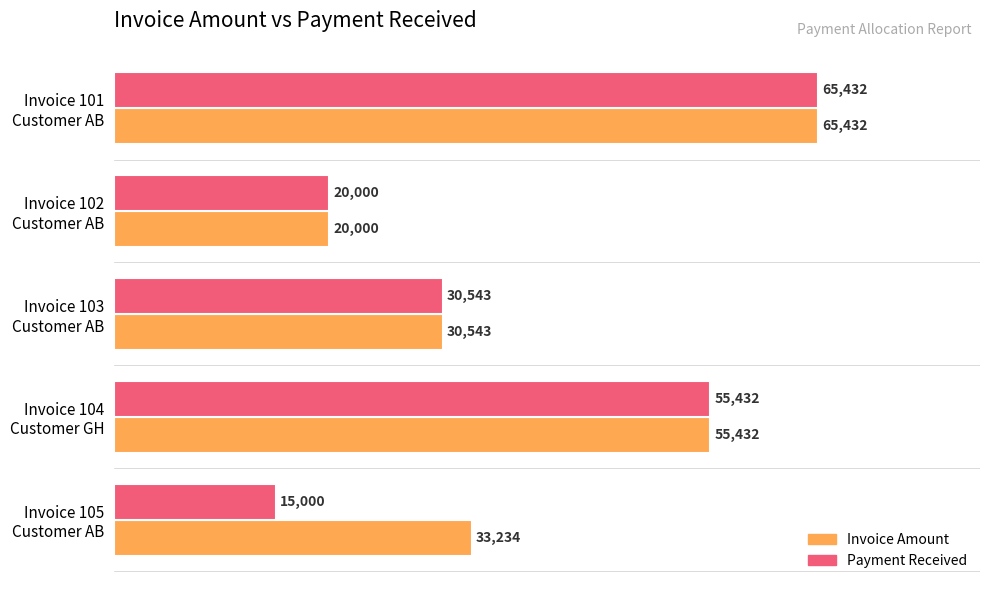

At how many categories does at least one series exceed 42532?

2